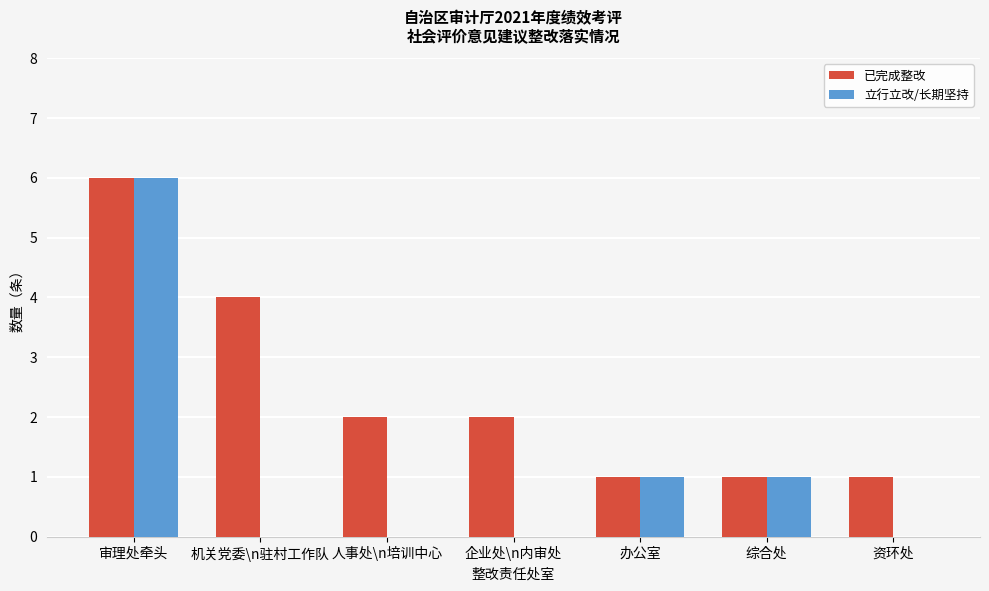

What is the sum of all 立行立改/长期坚持 values?

8